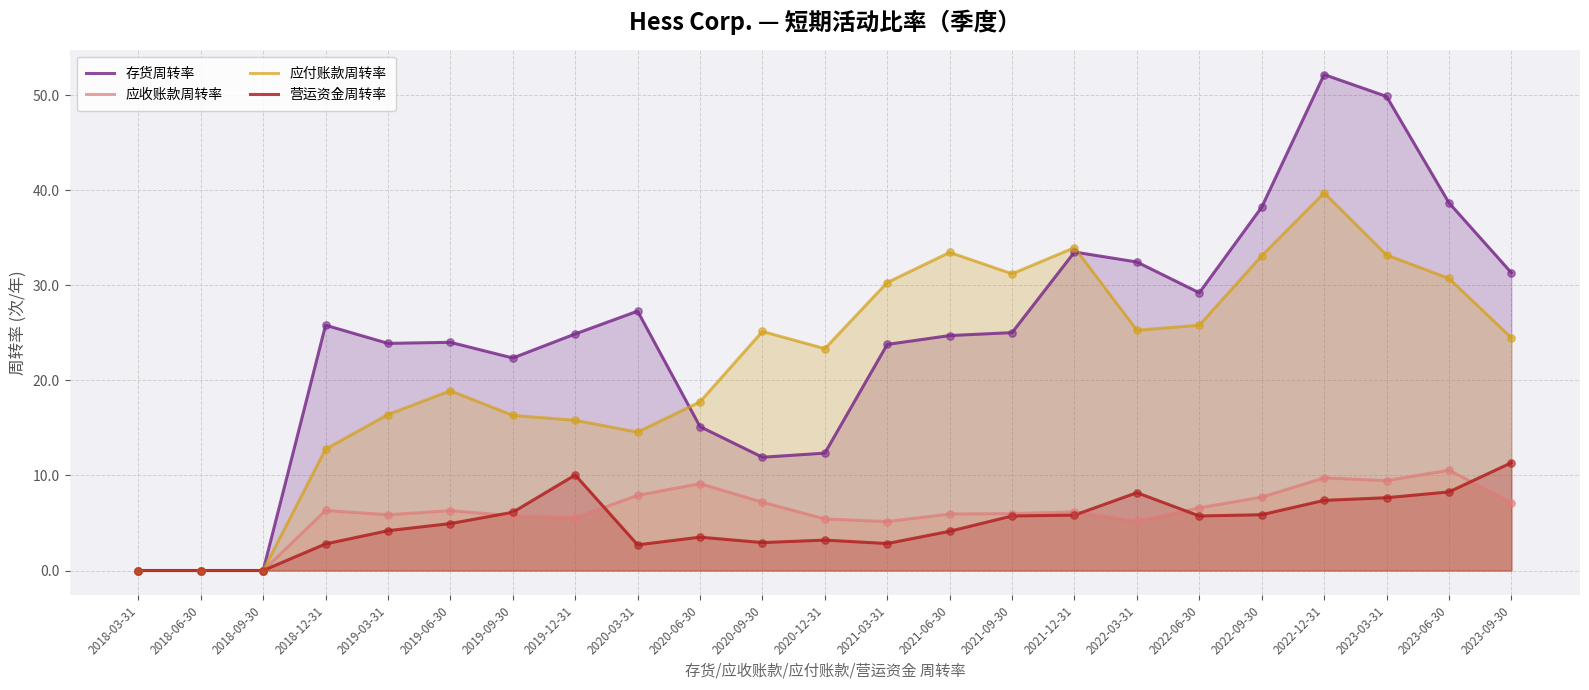

Which series has the largest total across all categories?

存货周转率